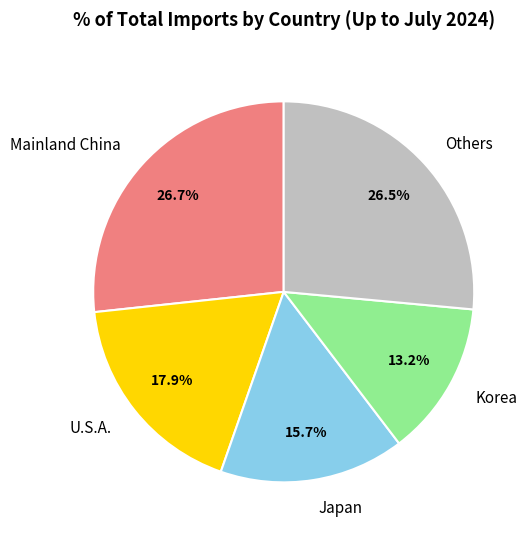

Is there any slice that represents more than half of the pie?

No